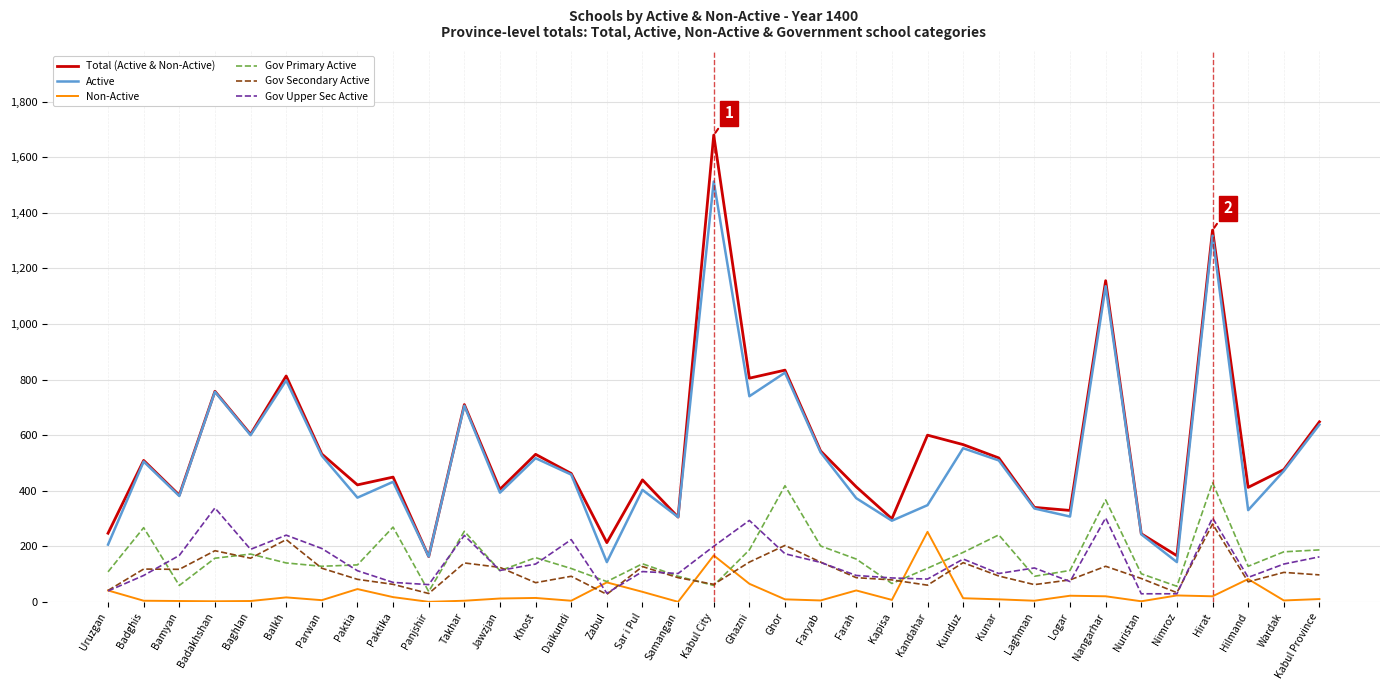

What position from the left is Paktia?

8